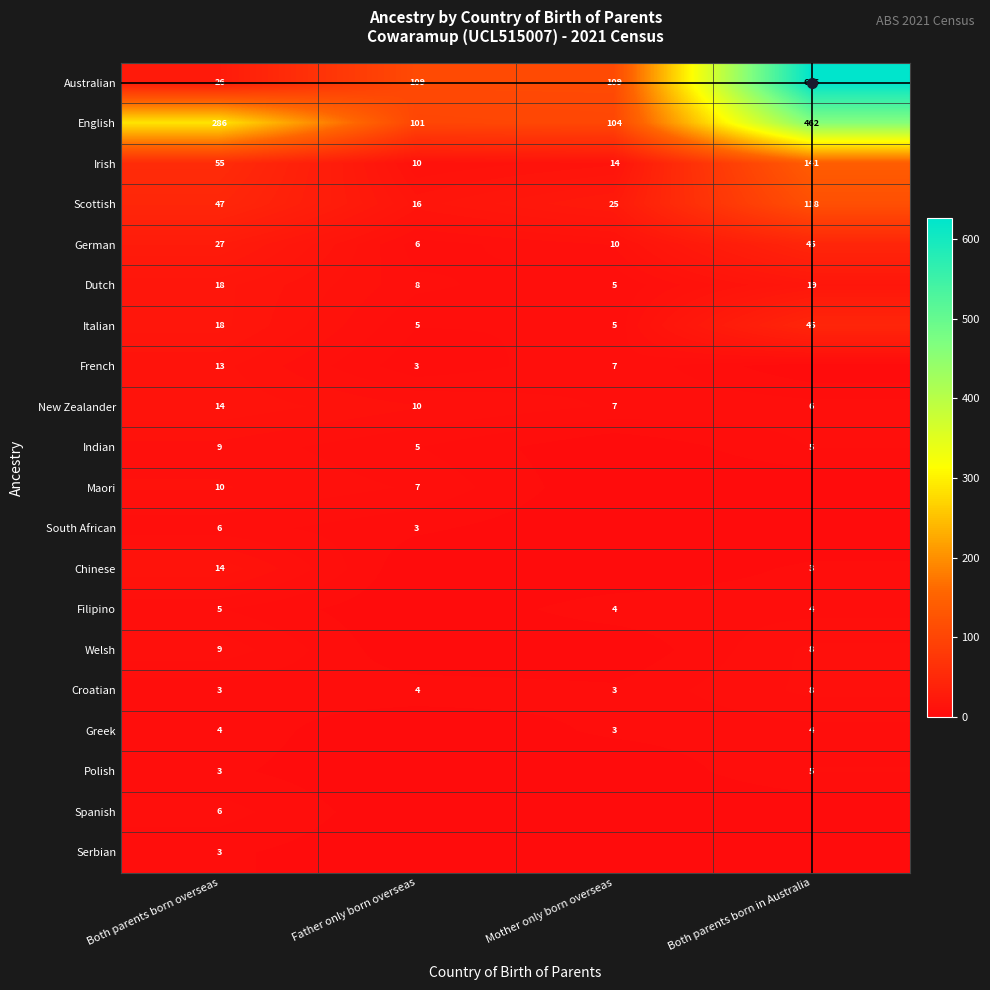

What is the sum of all New Zealander values?

37